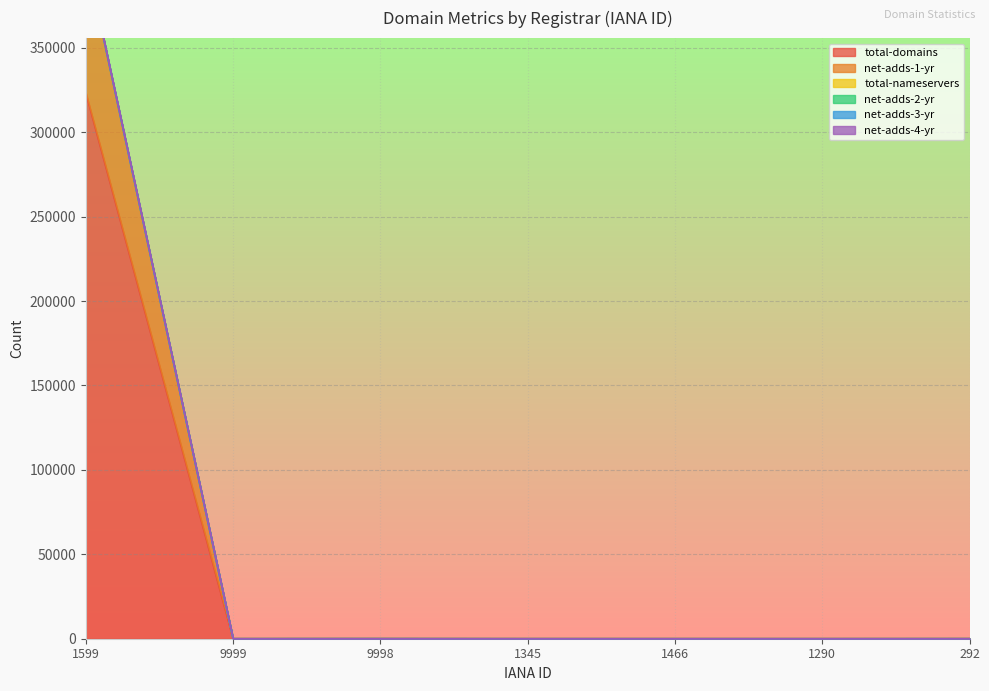

Which has a higher value, 1466 or 9998?

9998